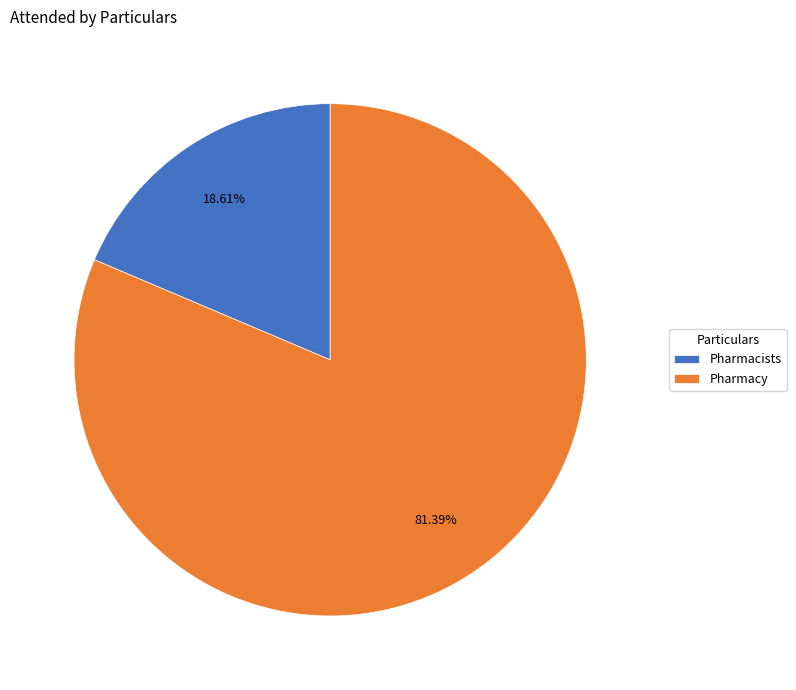

What is the ratio of the value at Pharmacists to the value at Pharmacy?

0.2